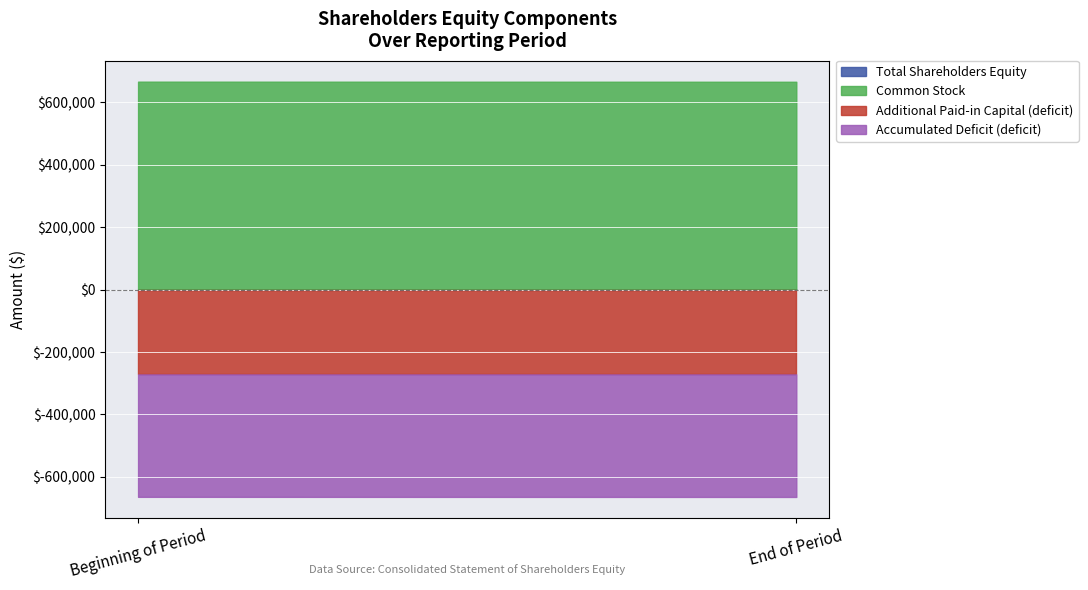

What is the approximate value of Accumulated Deficit at Beginning of Period, to the nearest 10?

-392090